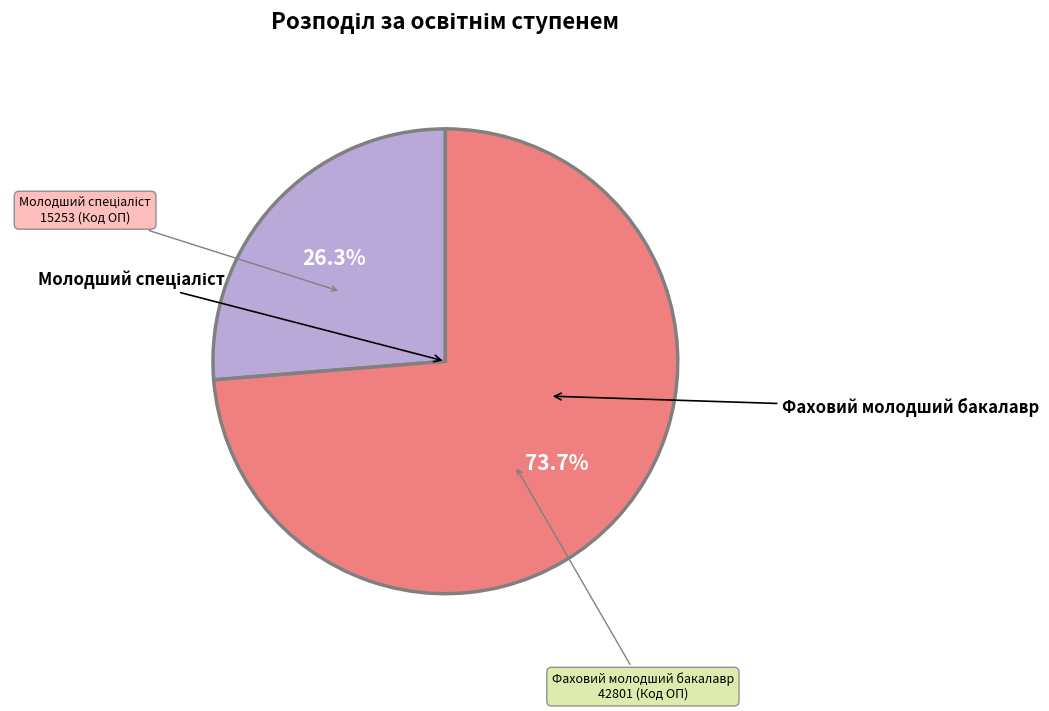

Is there a majority slice in this chart?

Yes